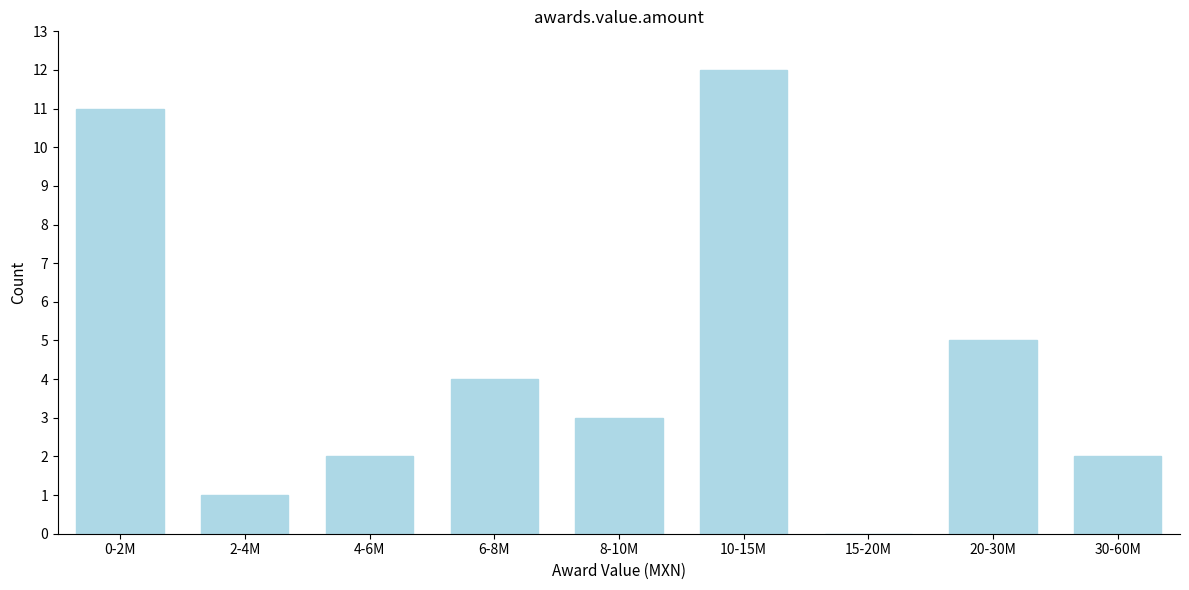

Reading left to right, transcribe all the data shown in this chart.

0-2M=11	2-4M=1	4-6M=2	6-8M=4	8-10M=3	10-15M=12	15-20M=0	20-30M=5	30-60M=2